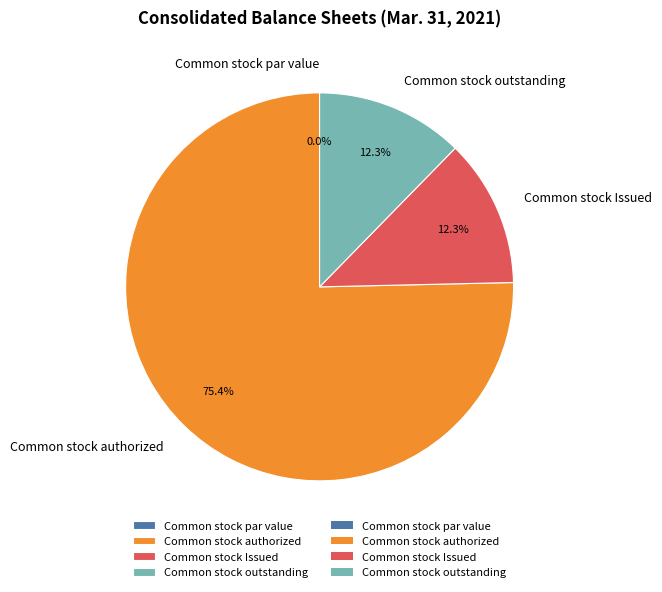

Which category has the smallest portion of the pie?

Common stock par value